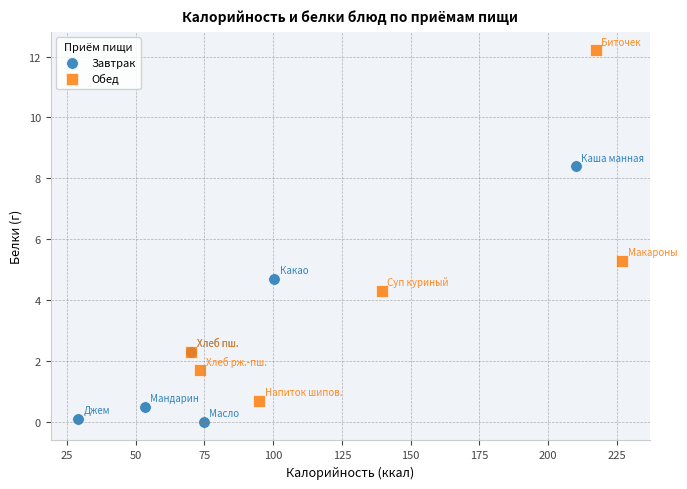

Which series reaches the maximum Y coordinate?

Обед